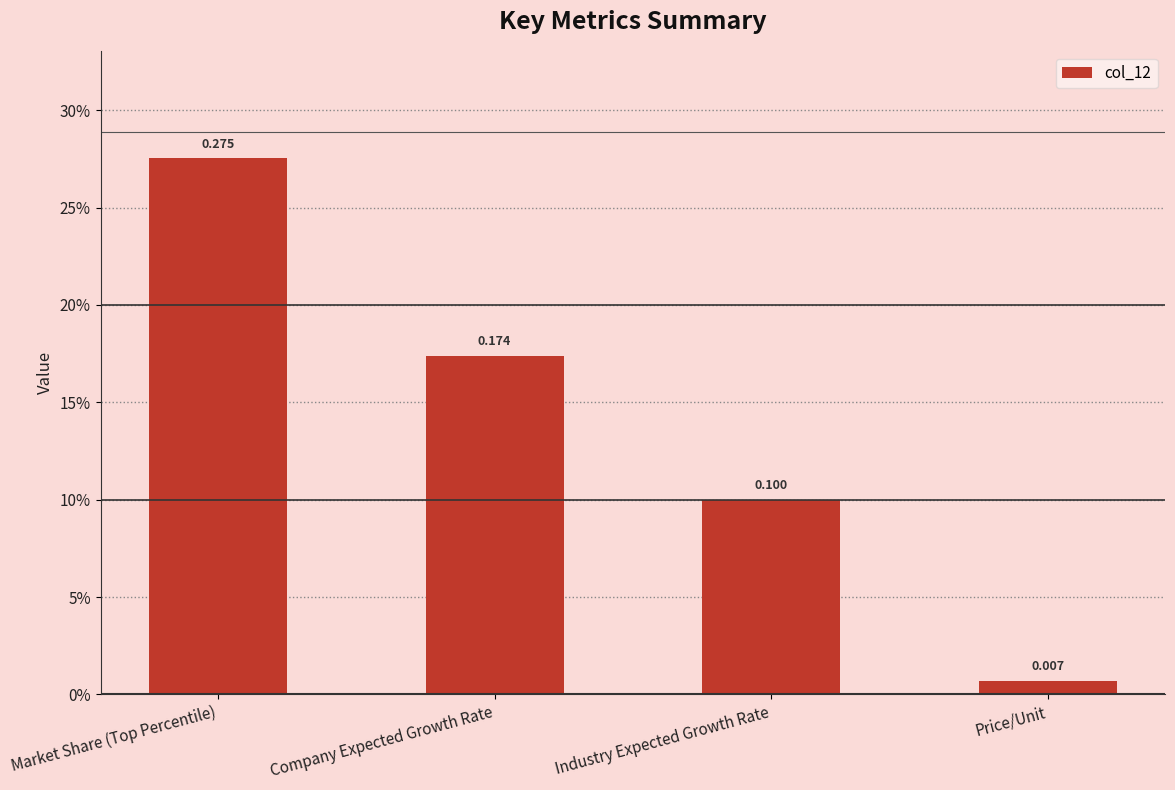

Which label corresponds to the largest value in the chart?

Market Share (Top Percentile)